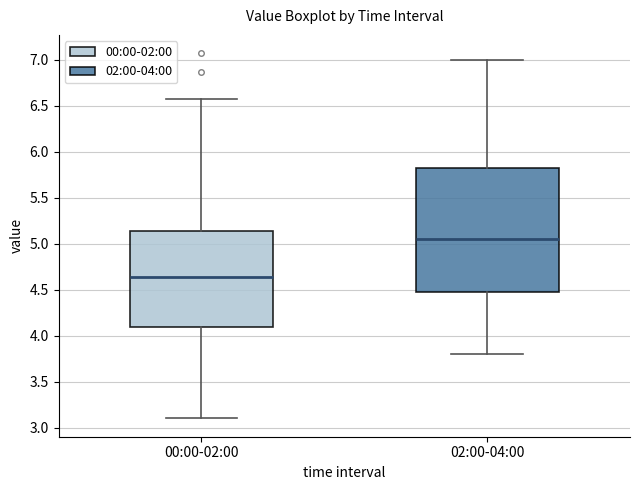

Where is the lower edge of the box for 00:00-02:00 on the y-axis? The values are not printed on the chart, so give them approximately, as read against the axis.

4.10